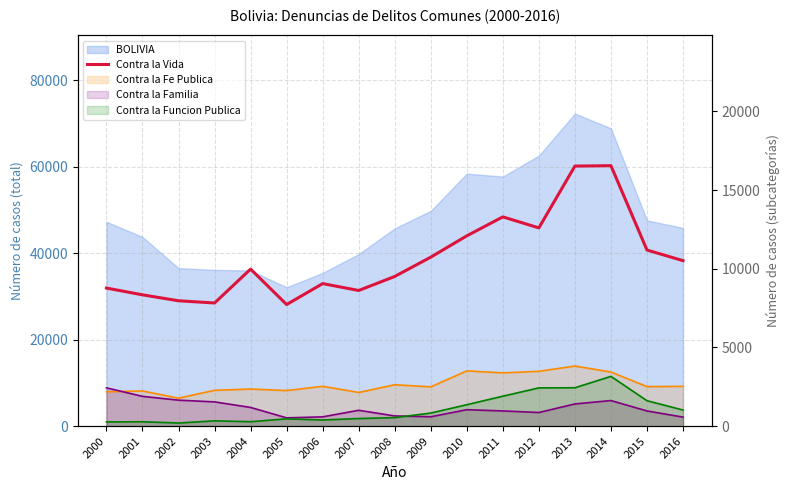

Reading left to right, transcribe all the data shown in this chart.

8775	8345	7967	7827	9981	7728	9058	8621	9513	10740	12094	13299	12599	16527	16552	11192	10517